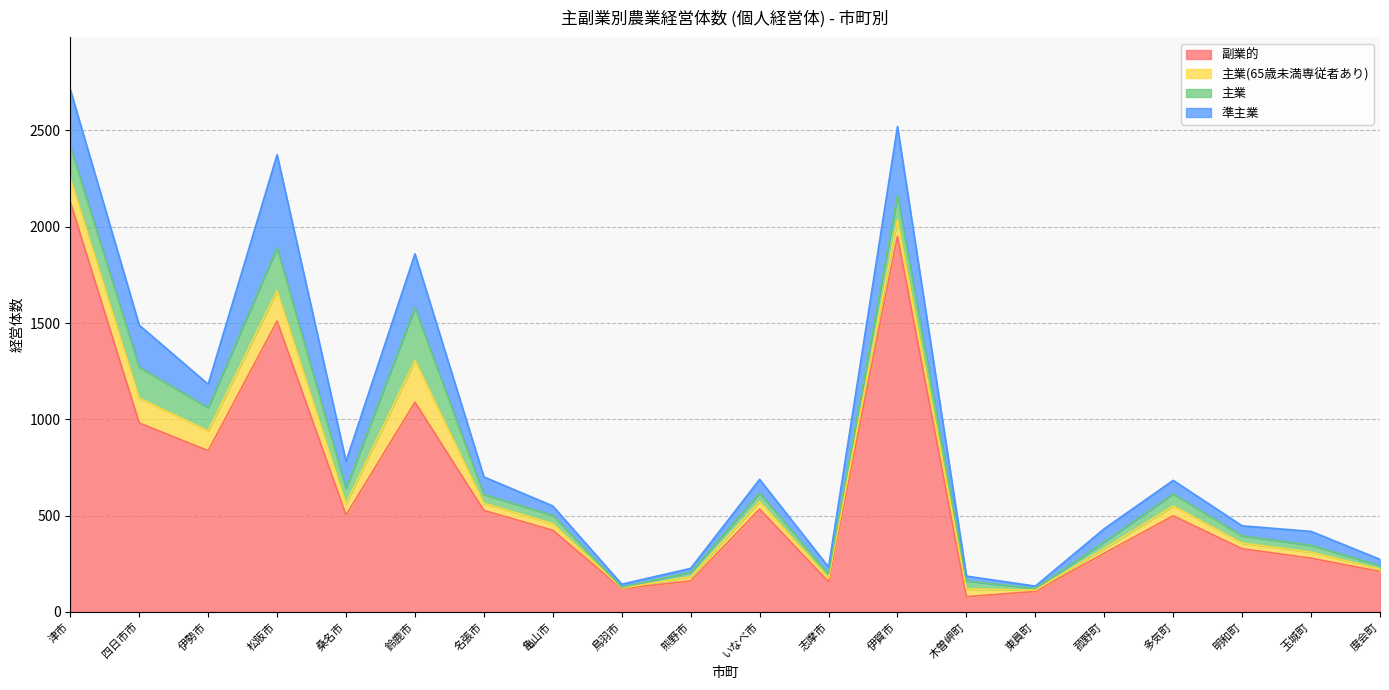

At which category is the sum across all series the highest?

津市